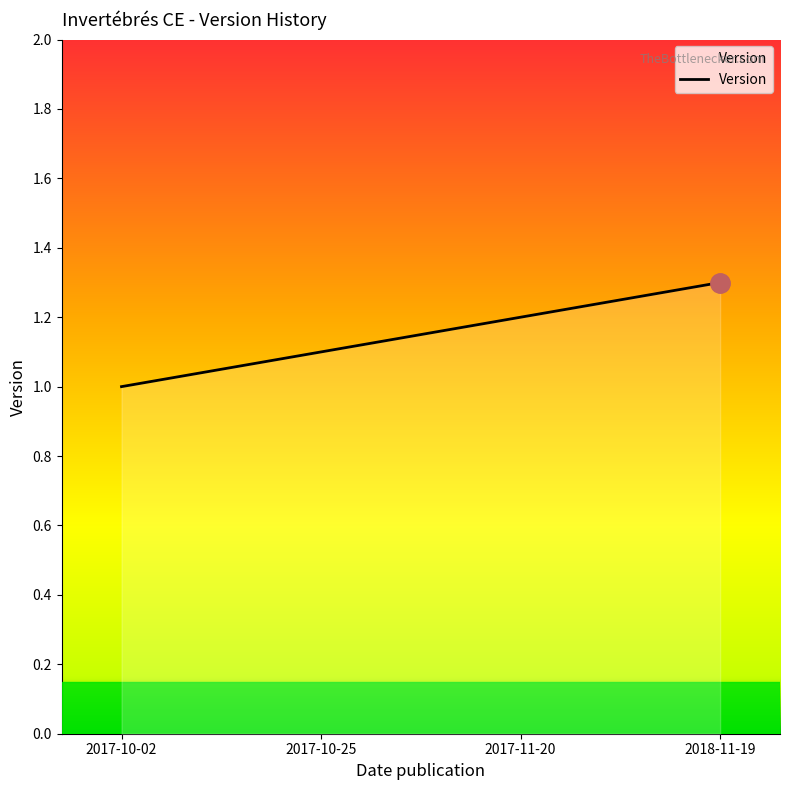

What is the sum of all values?

4.6